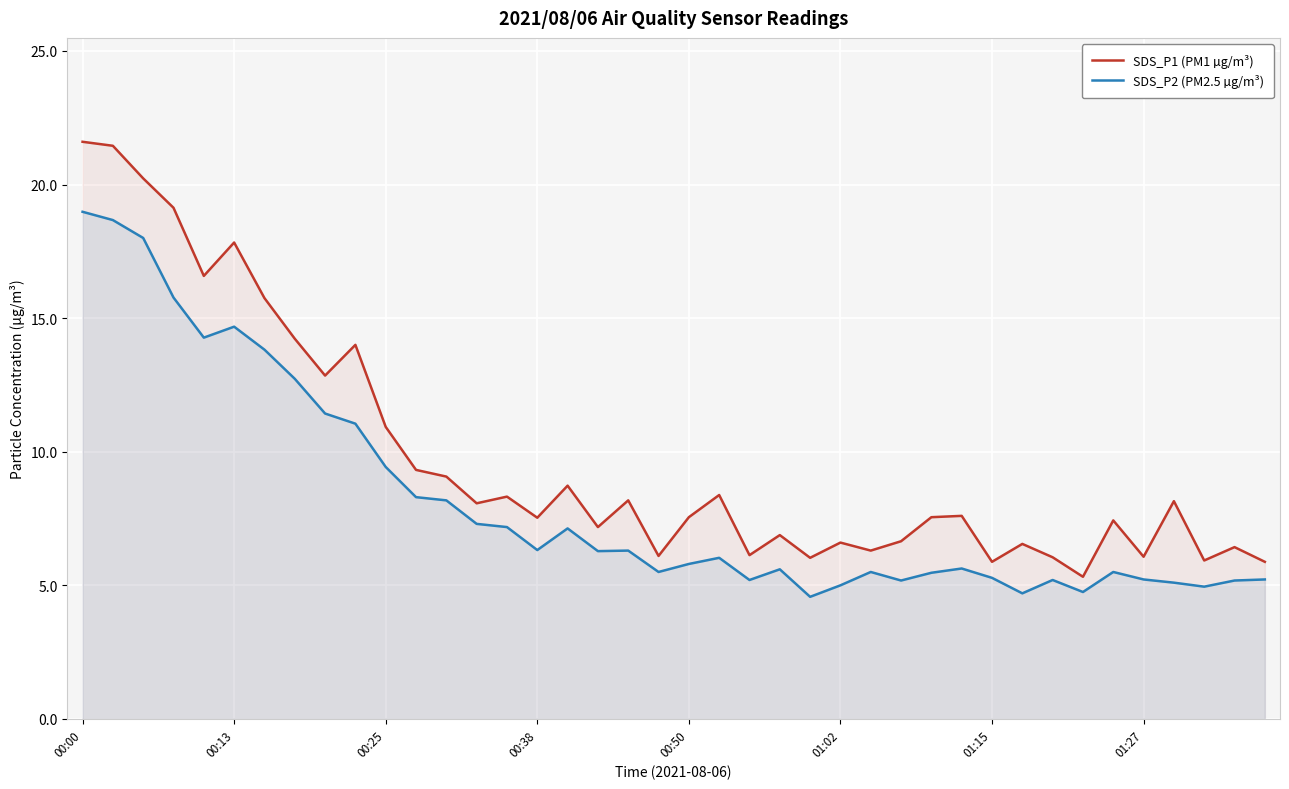

What is the difference between the maximum and minimum values in the SDS_P1 (PM1 µg/m³) series?

16.3